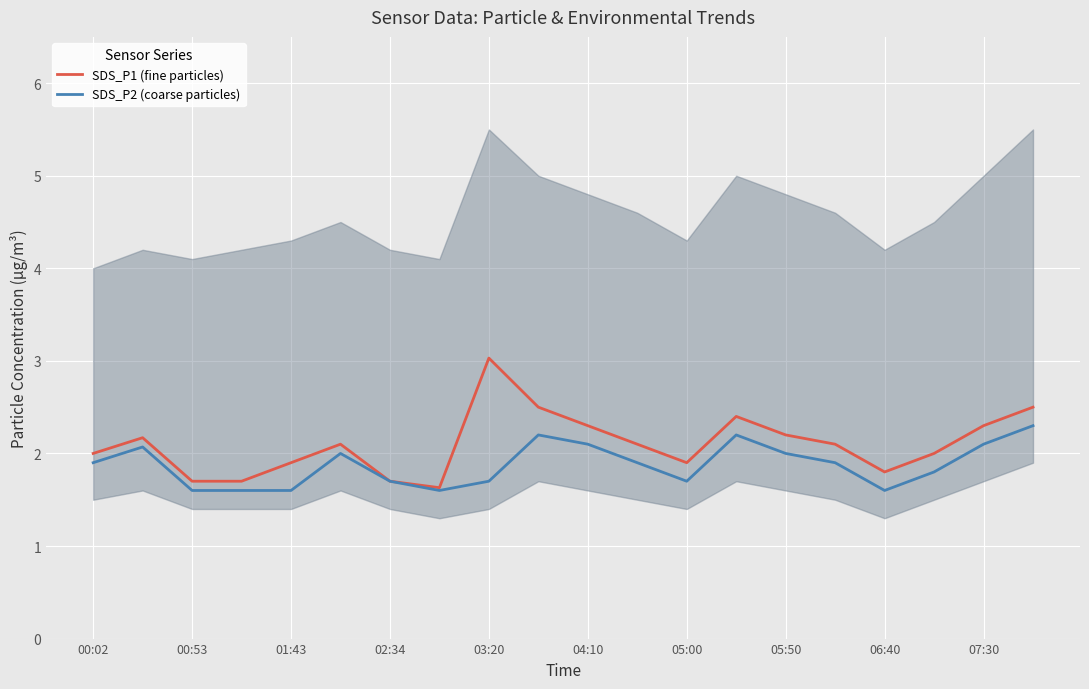

How many values in the SDS_P1 (fine particles) series are below 2?

7